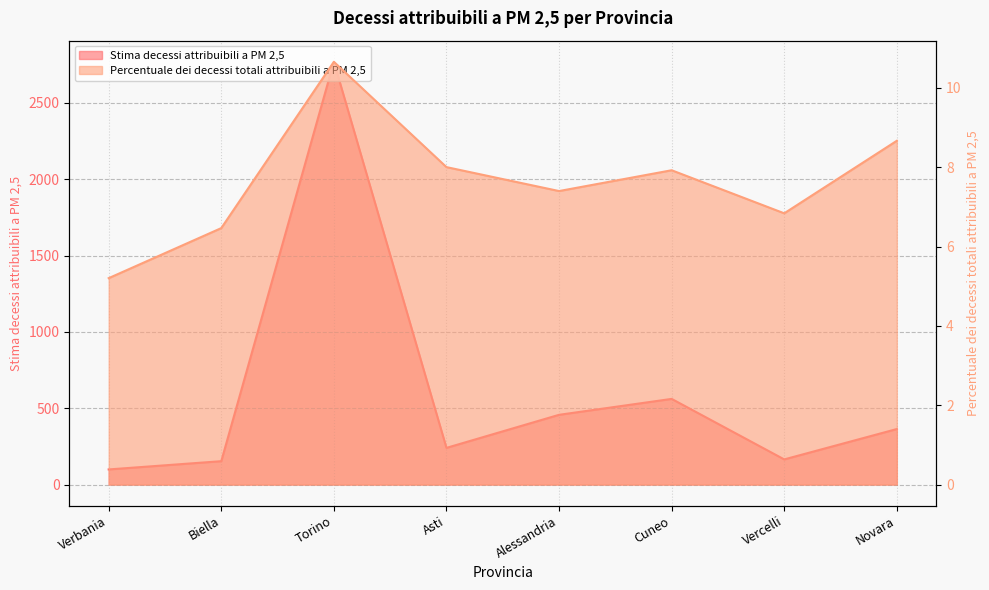

What value does the Percentuale dei decessi totali attribuibili a PM 2,5 series have at Alessandria?

7.4